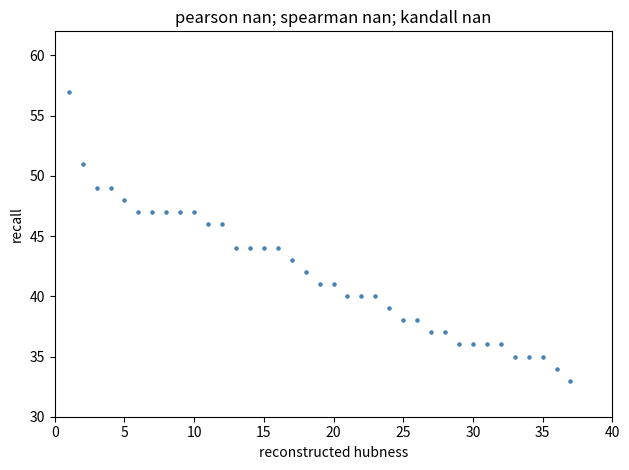

What is the range of Y values (max minus min)?

24